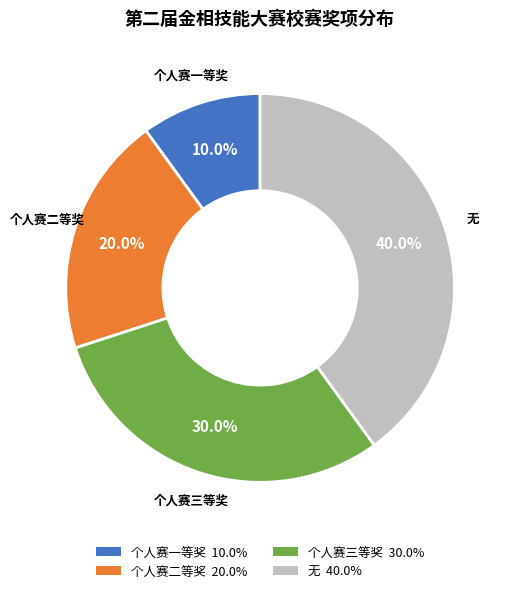

Which has a higher value, 无 or 个人赛一等奖?

无